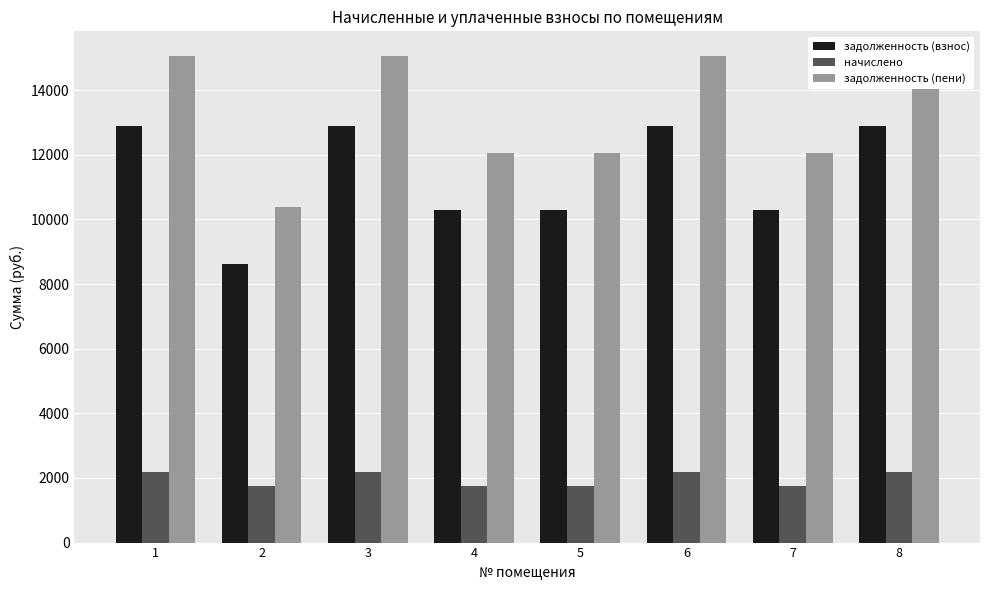

How many bars are there in total?

24